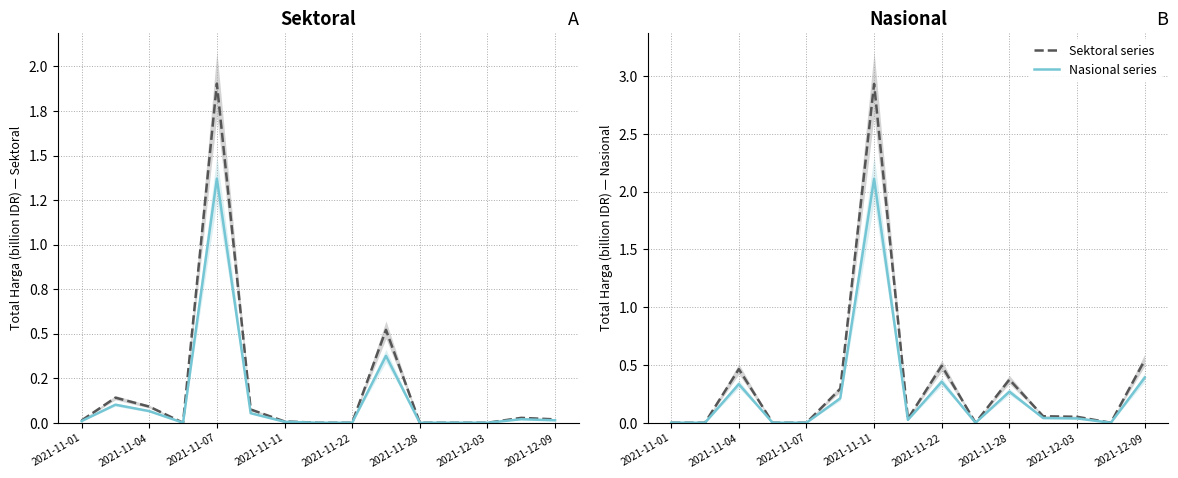

What is the maximum value for Sektoral series?

2.9